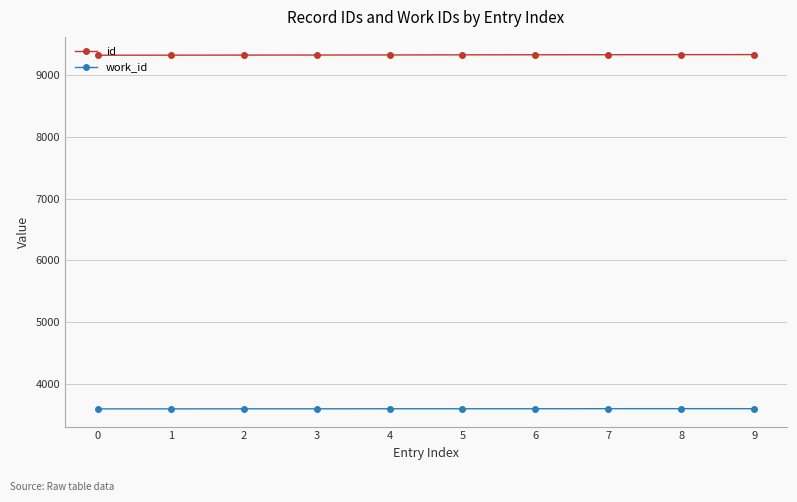

Rank the series at 9 from highest to lowest value.

id, work_id